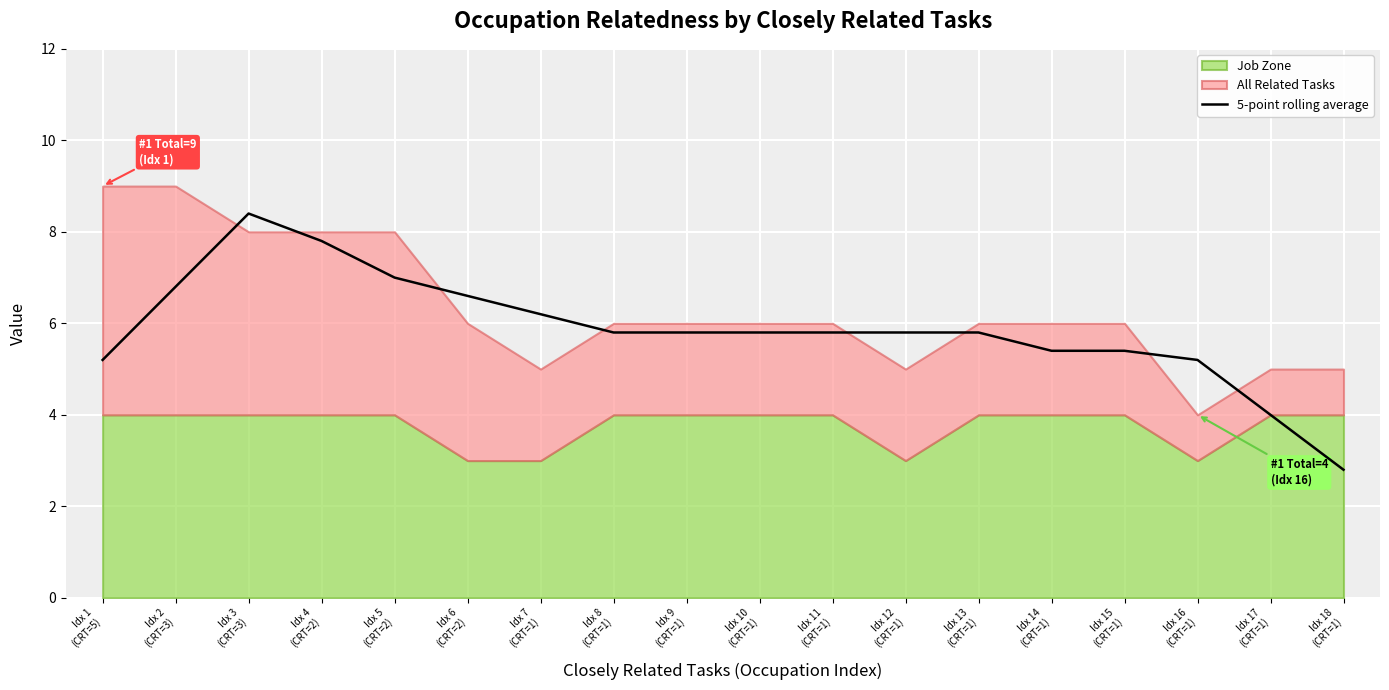

Where is the data nearest to the value 5?

Idx 1
(CRT=5)